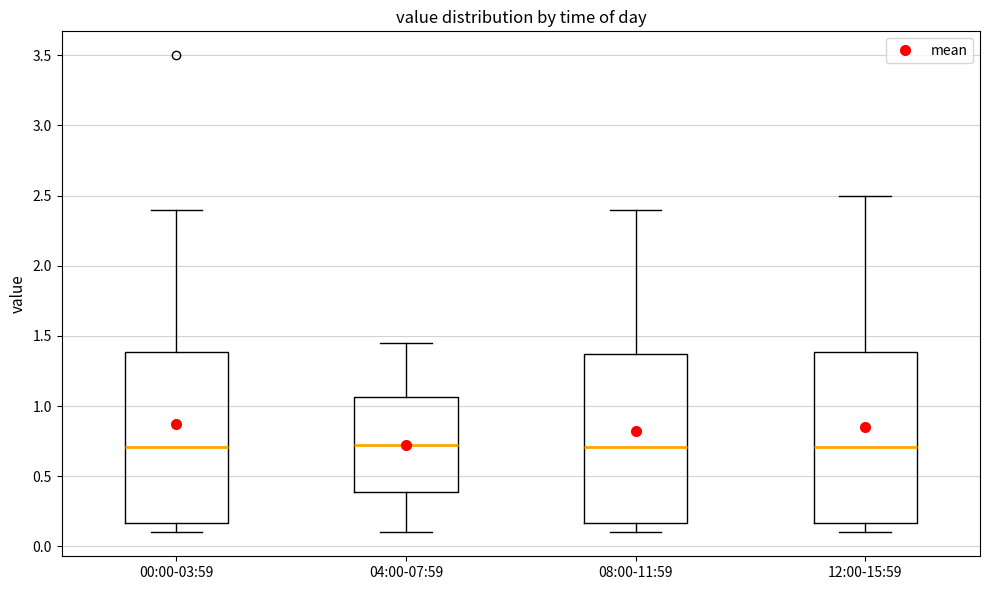

Where does the lower whisker of the box for 12:00-15:59 end on the y-axis? The values are not printed on the chart, so give them approximately, as read against the axis.

0.10